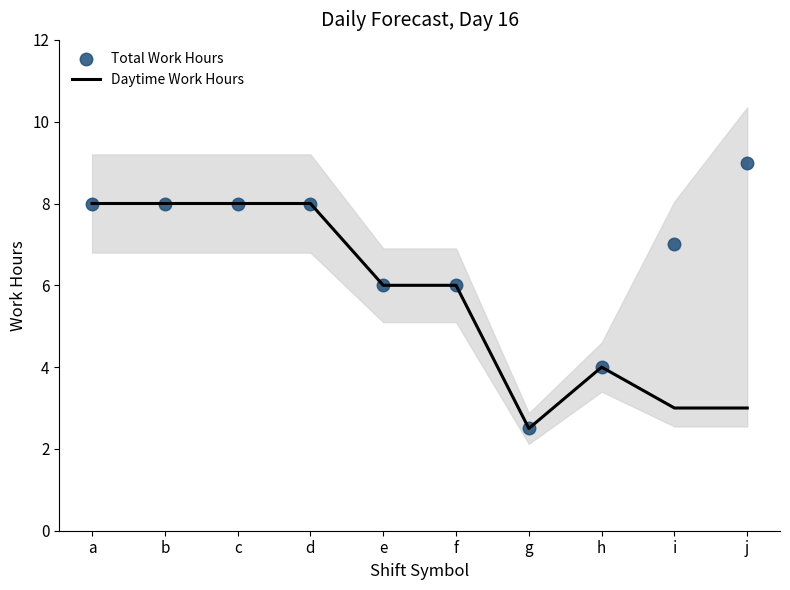

True or false: Total Work Hours and Daytime Work Hours intersect in this chart.

False